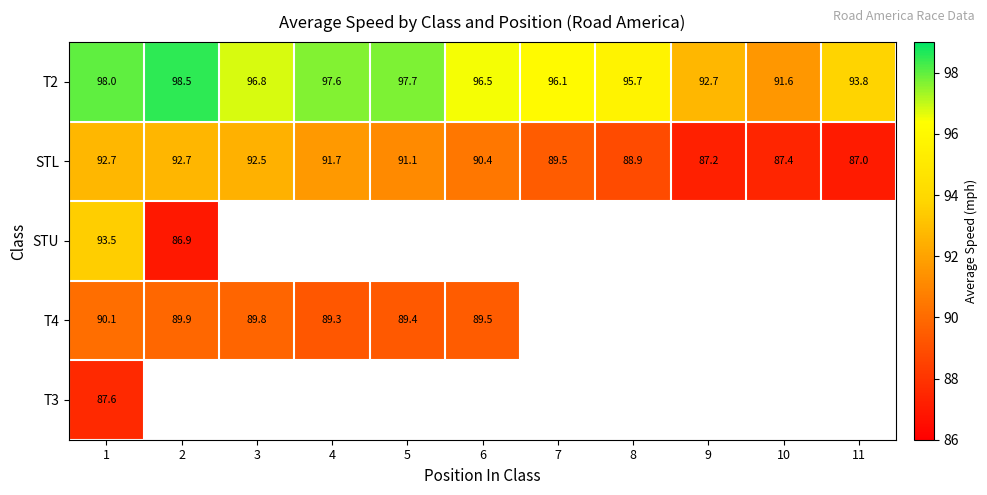

The T2 series shows 163.2 at 4. True or false?

False